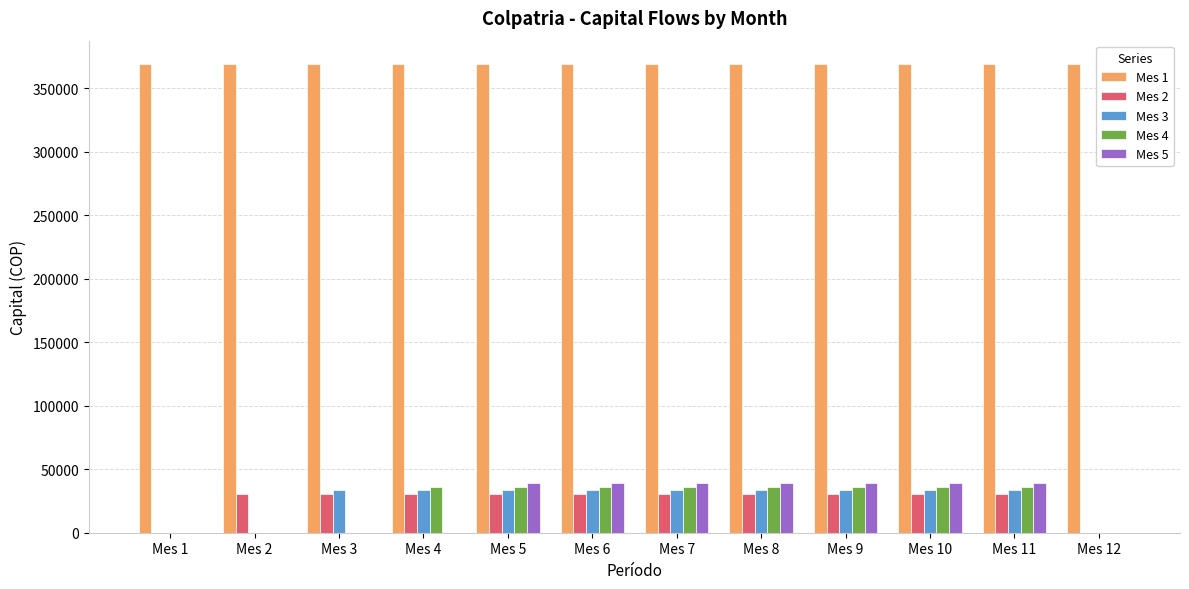

What is the greatest value displayed?

368858.5